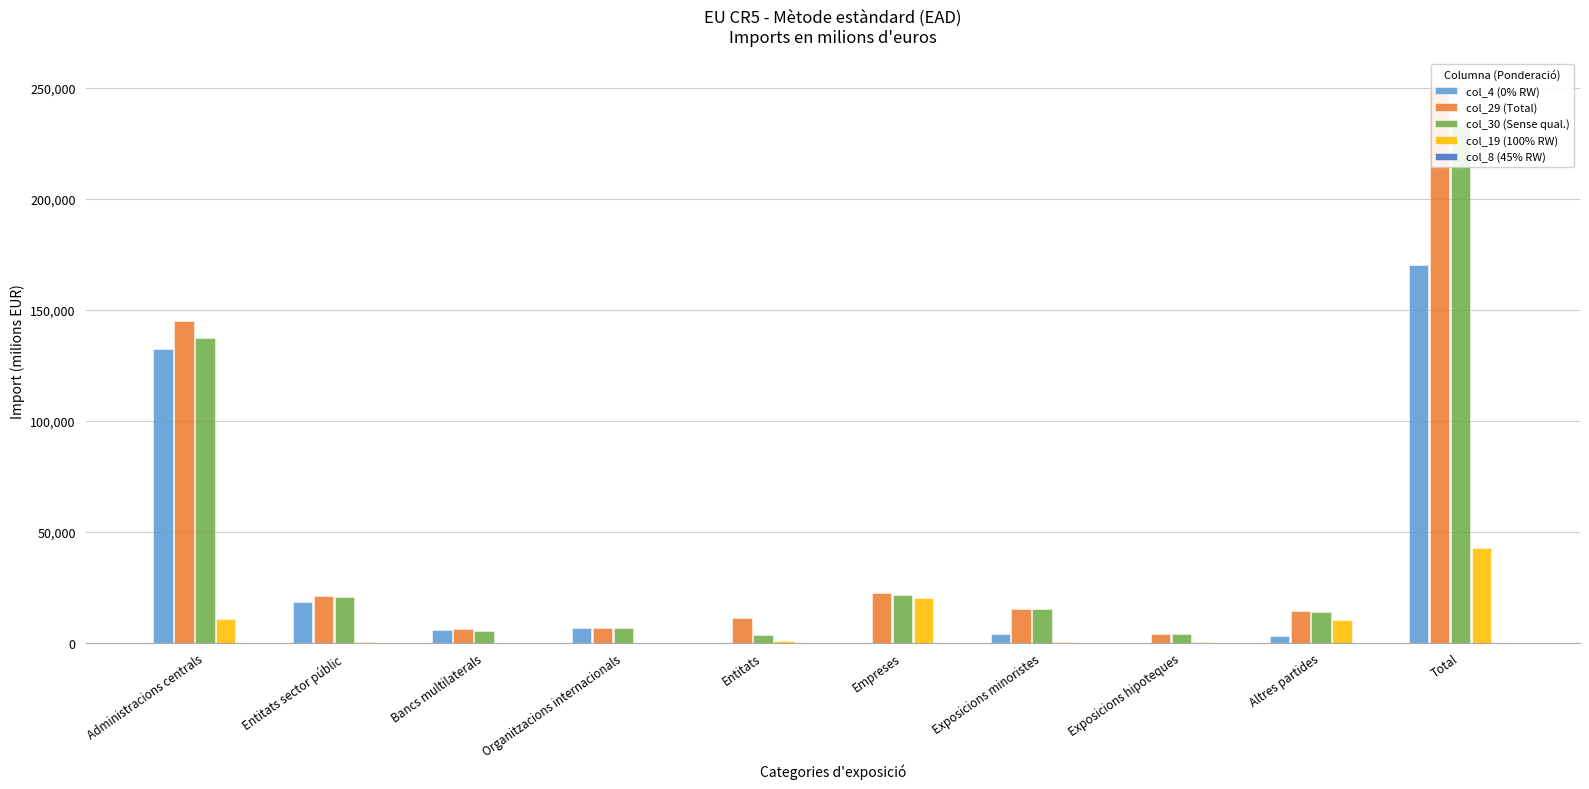

Is it true that col_4 (0% RW) equals 8265 at Bancs multilaterals?

False